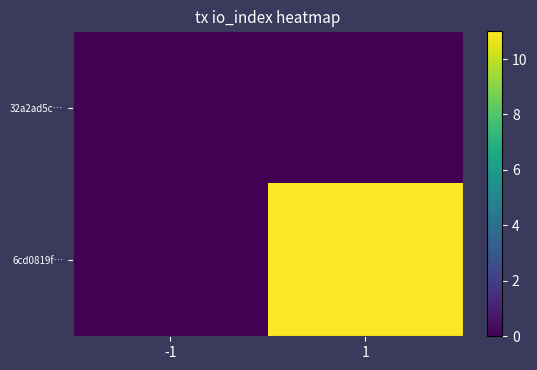

Reading right to left, transcribe all the data shown in this chart.

32a2ad5c…: 1=0	-1=0
6cd0819f…: 1=11	-1=0